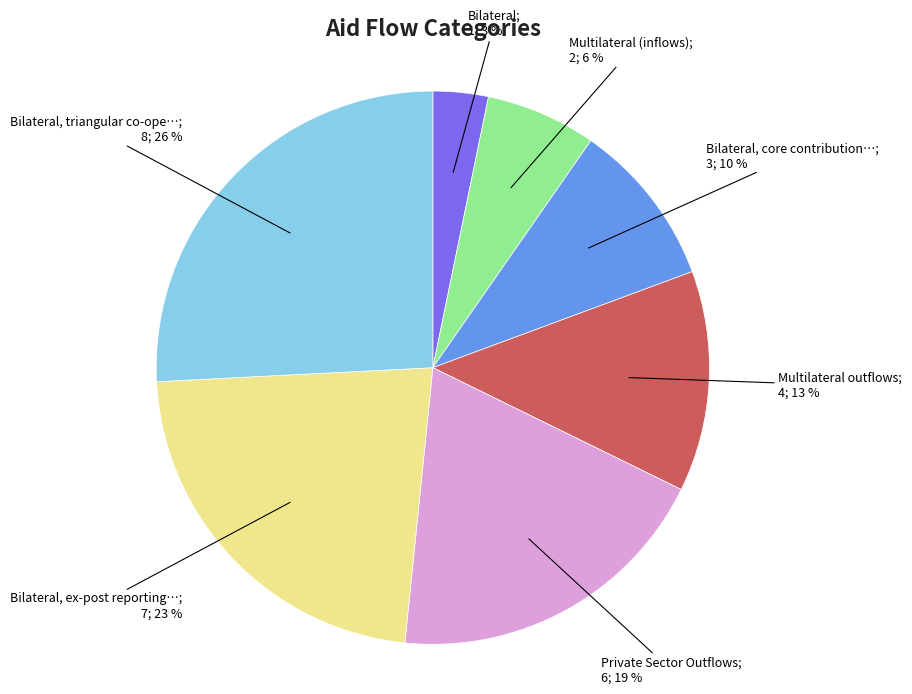

To the nearest percent, what is the difference between the largest and smallest slice percentages?

23%